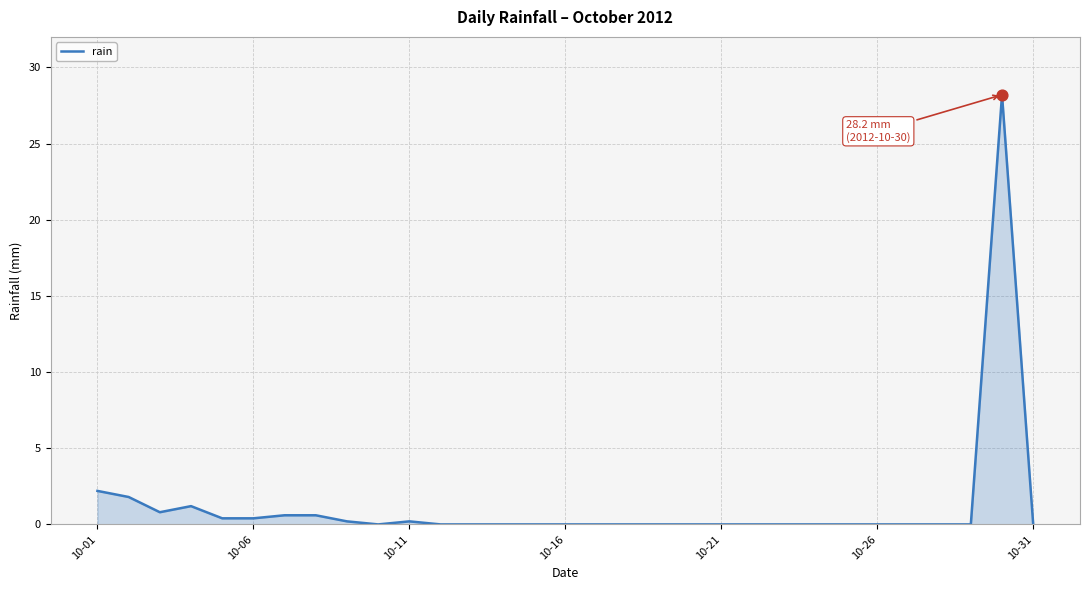

What is the difference between the maximum and minimum values?

28.2